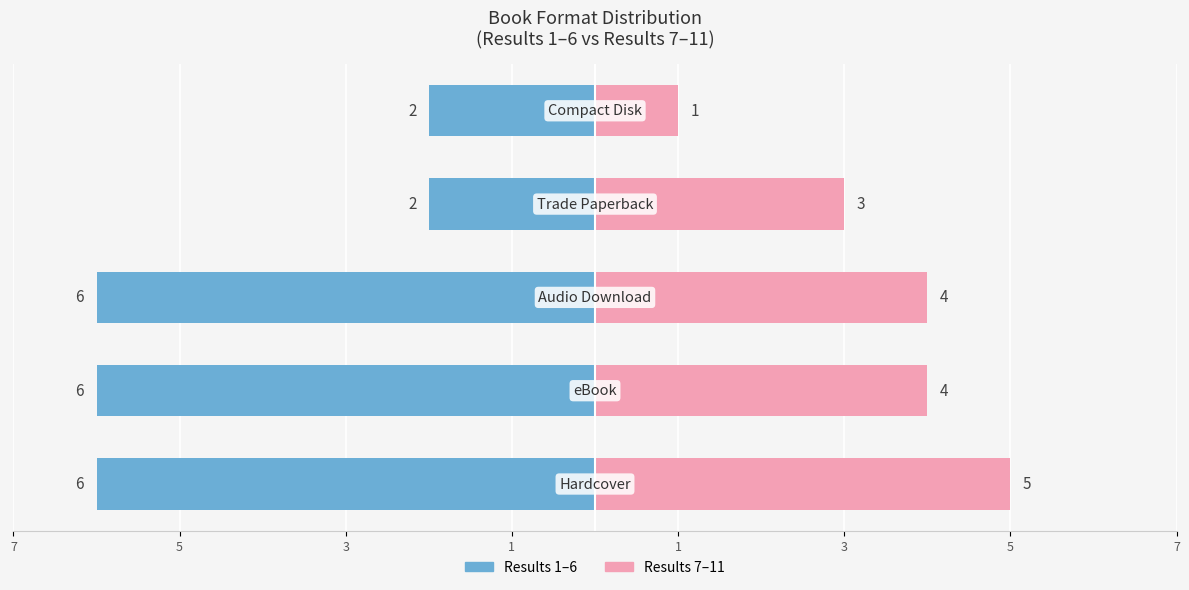

Between 7 and 1, which series saw the biggest shift?

Results 1–6